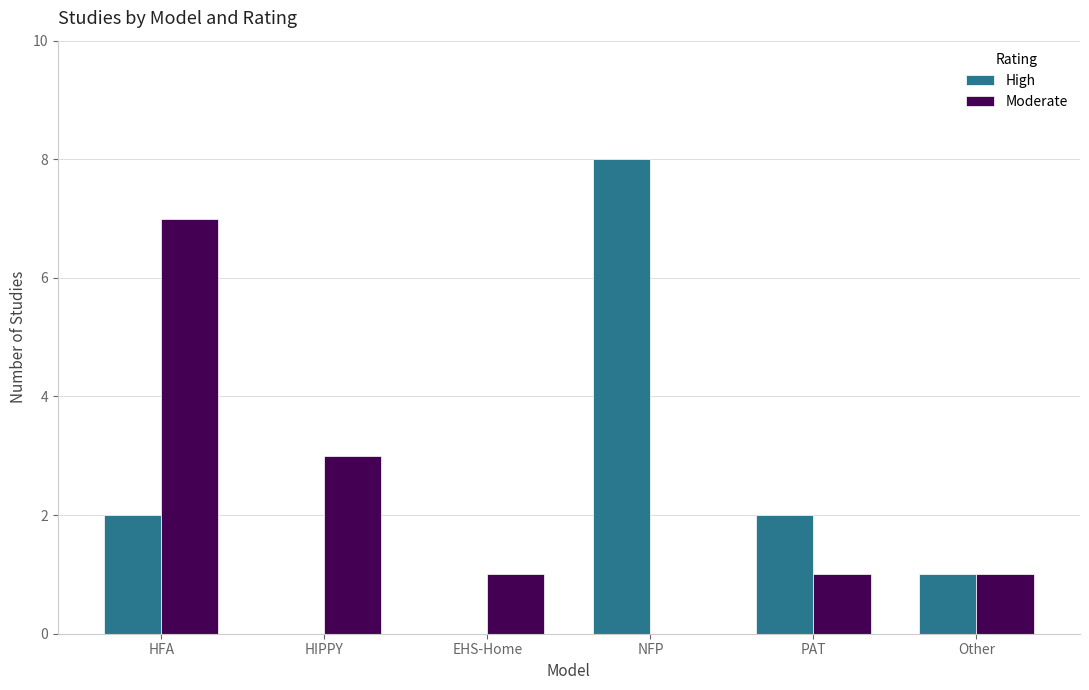

Between HIPPY and Other, which series saw the biggest shift?

Moderate